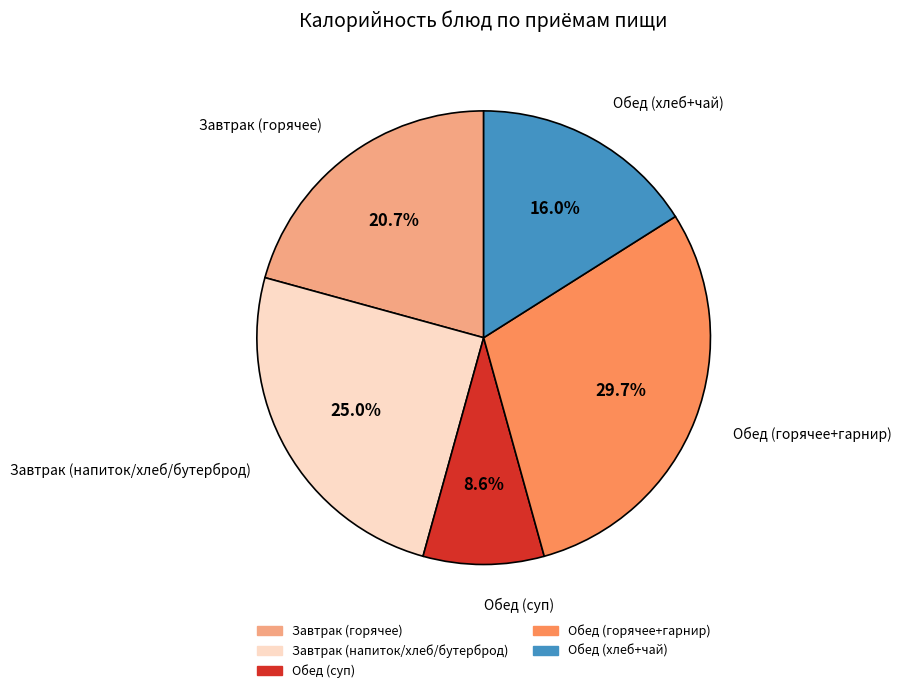

Is there a majority slice in this chart?

No